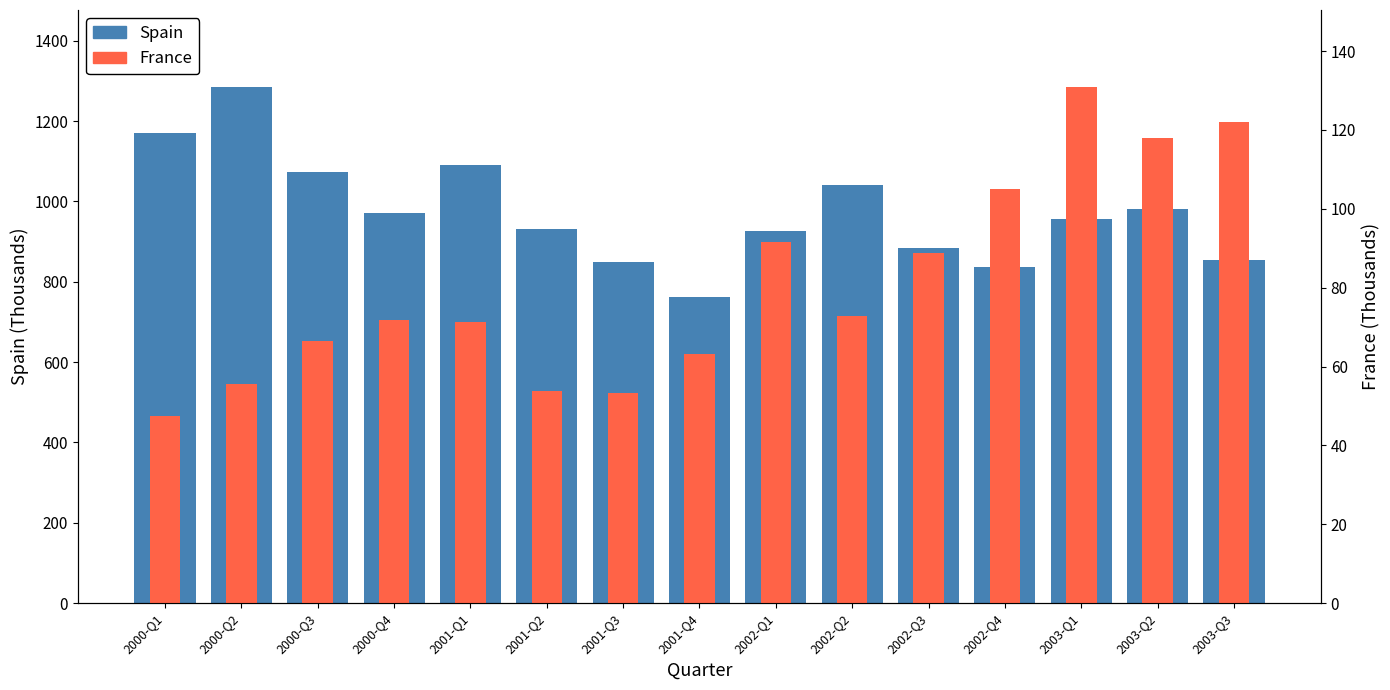

What is the lowest value of the Spain series?

761.4